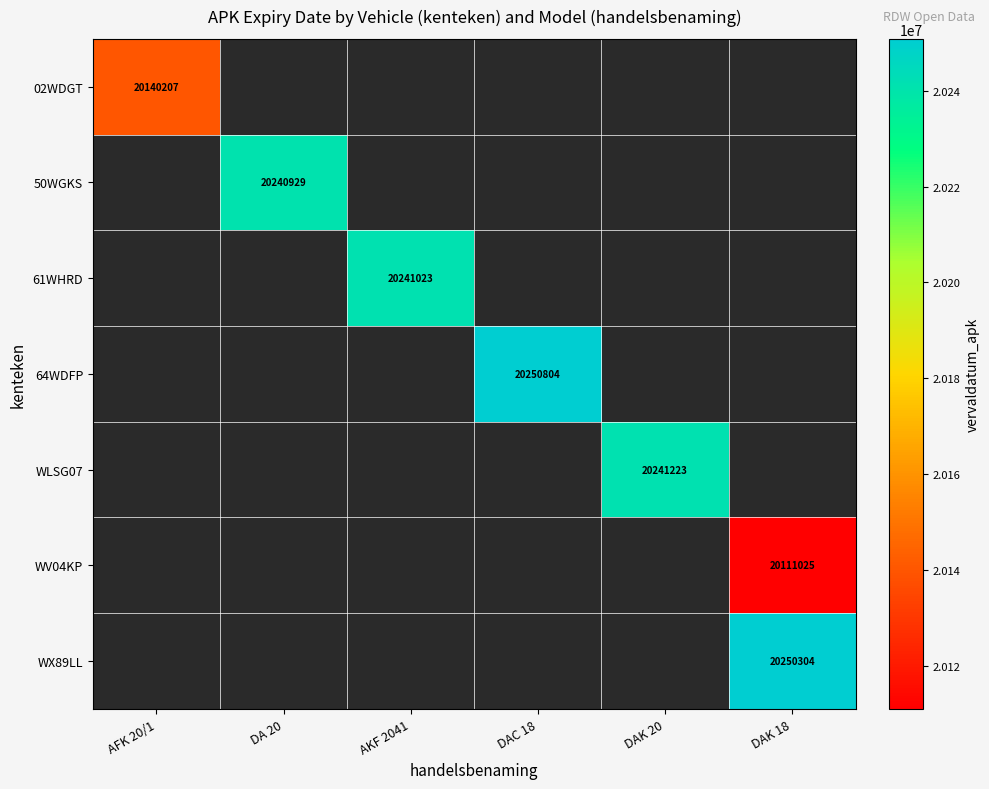

The WLSG07 series shows 20241223 at DAK 20. True or false?

True